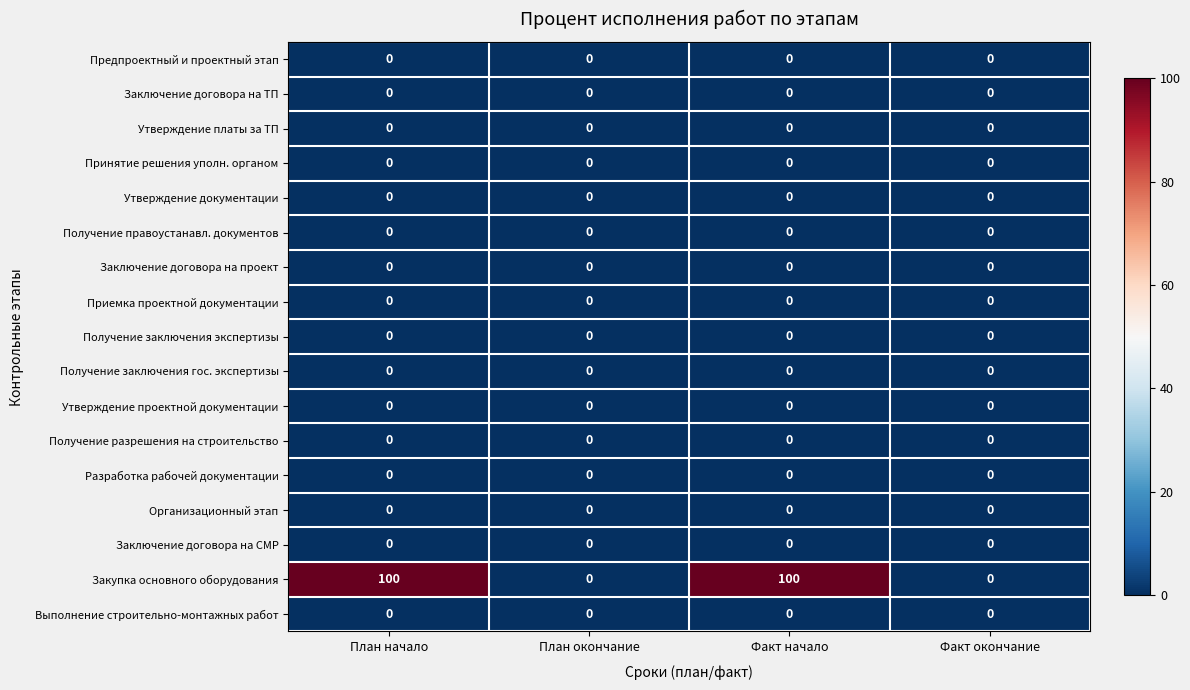

What is the total value across all series at План начало?

100